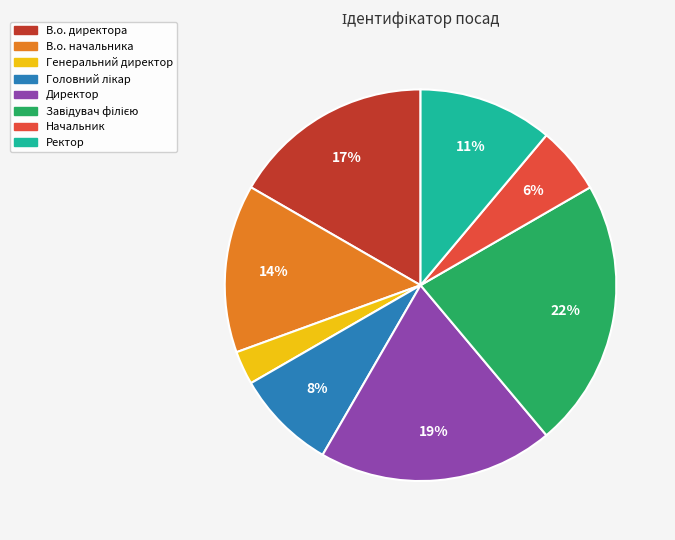

To the nearest percent, what is the difference between the largest and smallest slice percentages?

19%